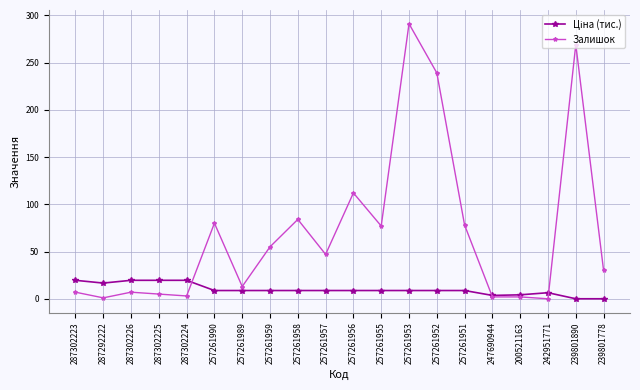

At how many categories does at least one series exceed 194?

3